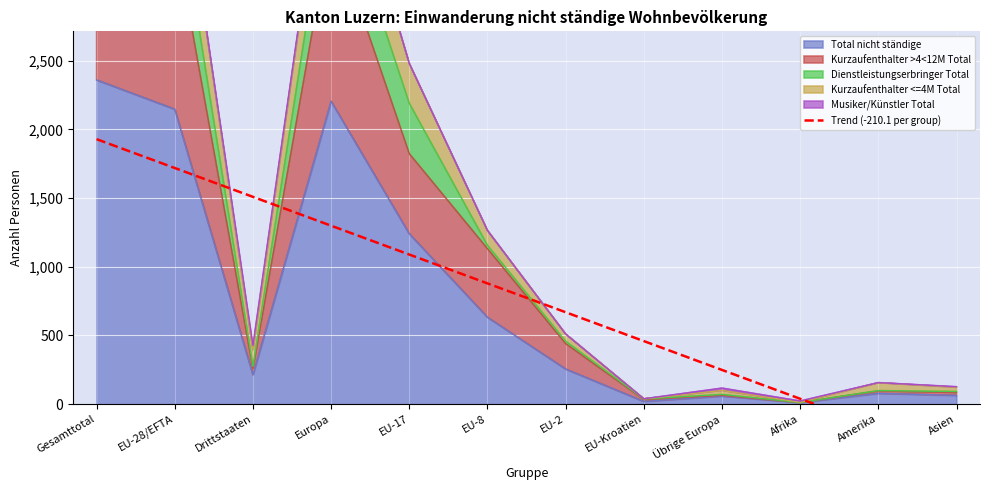

What value does the Total nicht ständige series have at Übrige Europa?

58